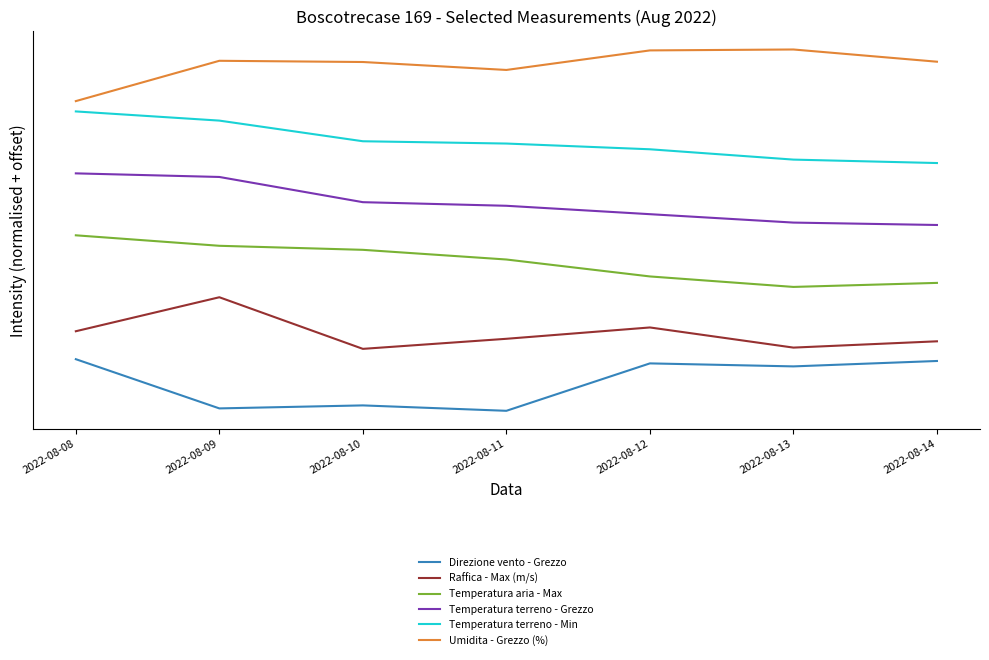

At how many categories does at least one series exceed 0?

7